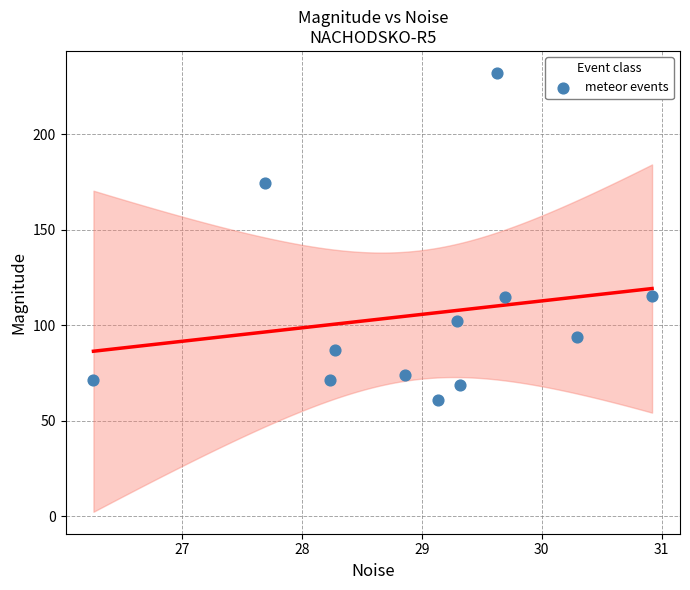

What is the range of Y values (max minus min)?

171.3